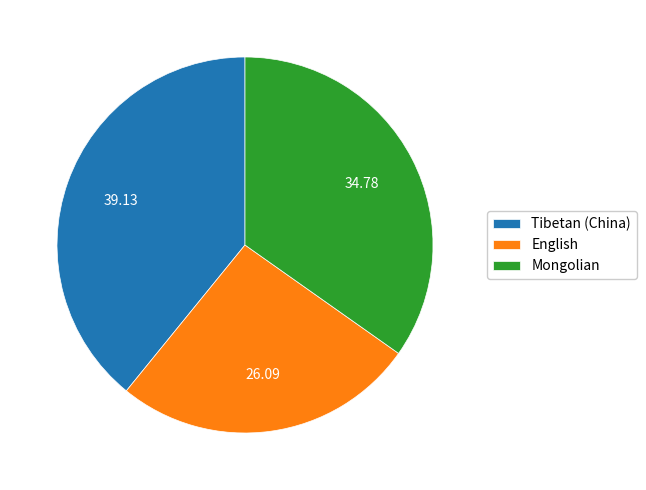

What is the ratio of the value at Mongolian to the value at Tibetan (China)?

0.9